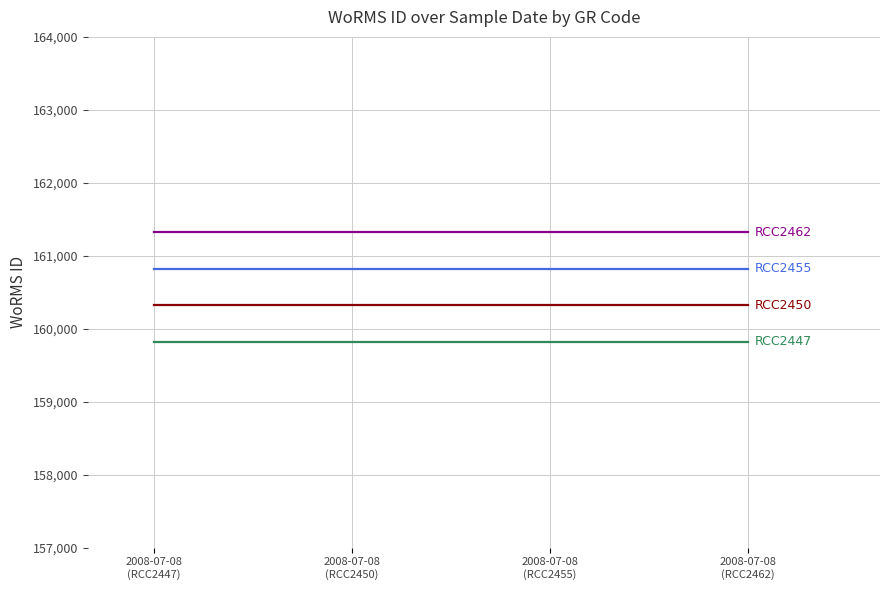

What is the minimum value shown in the chart?

159822